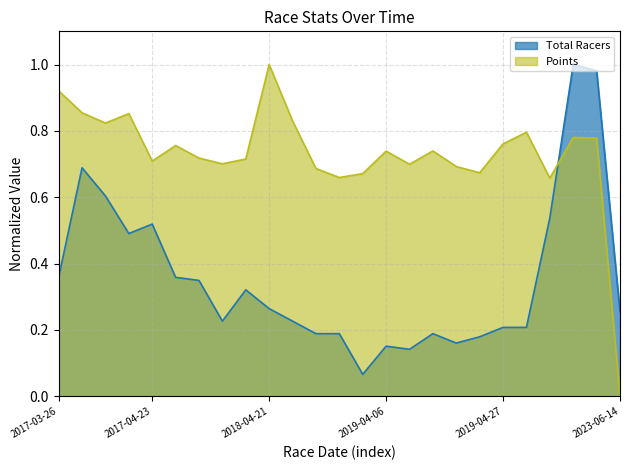

Reading left to right, what are all the values shown in this chart?

Total Racers: 0.4	0.7	0.6	0.5	0.5	0.4	0.3	0.2	0.3	0.3	0.2	0.2	0.2	0.1	0.2	0.1	0.2	0.2	0.2	0.2	0.2	0.5	1.0	1.0	0.3
Points: 0.9	0.9	0.8	0.9	0.7	0.8	0.7	0.7	0.7	1.0	0.8	0.7	0.7	0.7	0.7	0.7	0.7	0.7	0.7	0.8	0.8	0.7	0.8	0.8	0.0